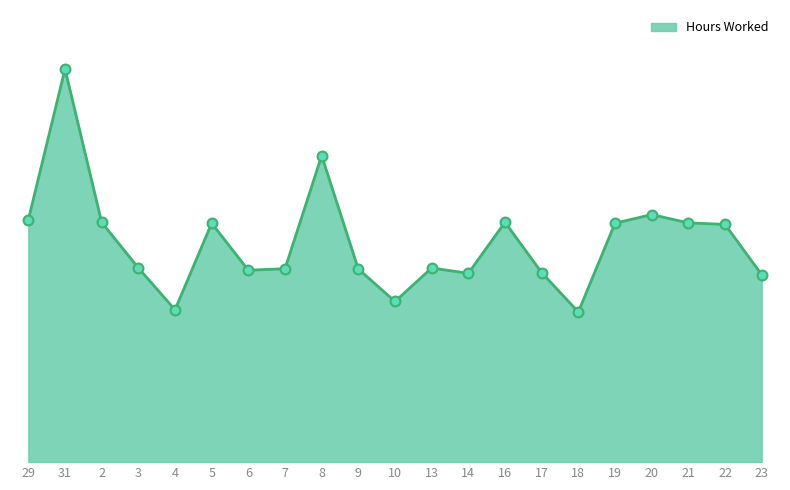

Approximately how many times larger is the value at 8 compared to 22?

1.3